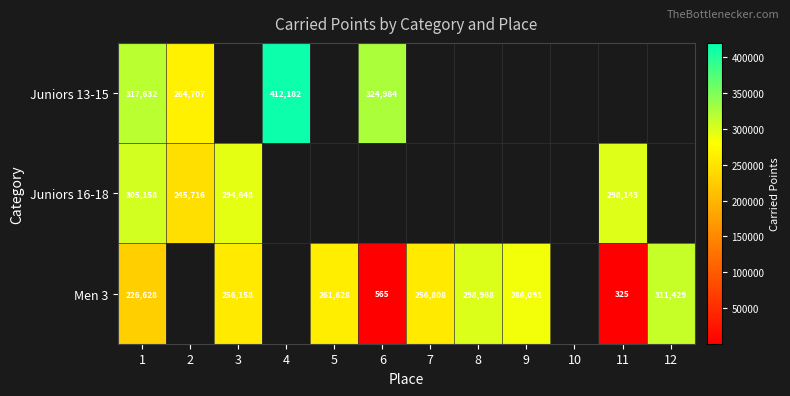

The value of Juniors 16-18 at 2 is 245716. True or false?

True